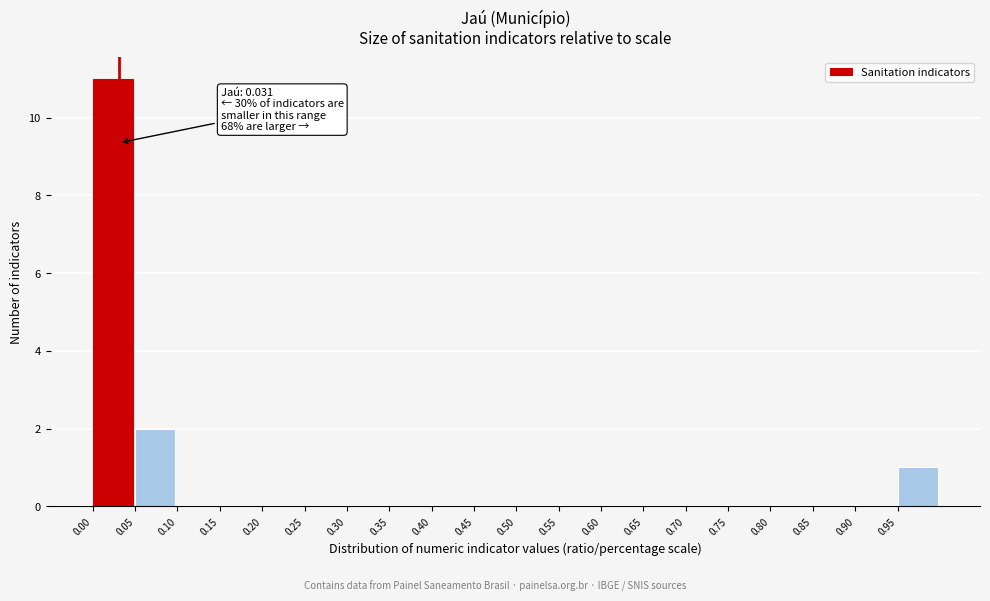

Over which range of the x-axis is the bar tallest?

0.00 to 0.05